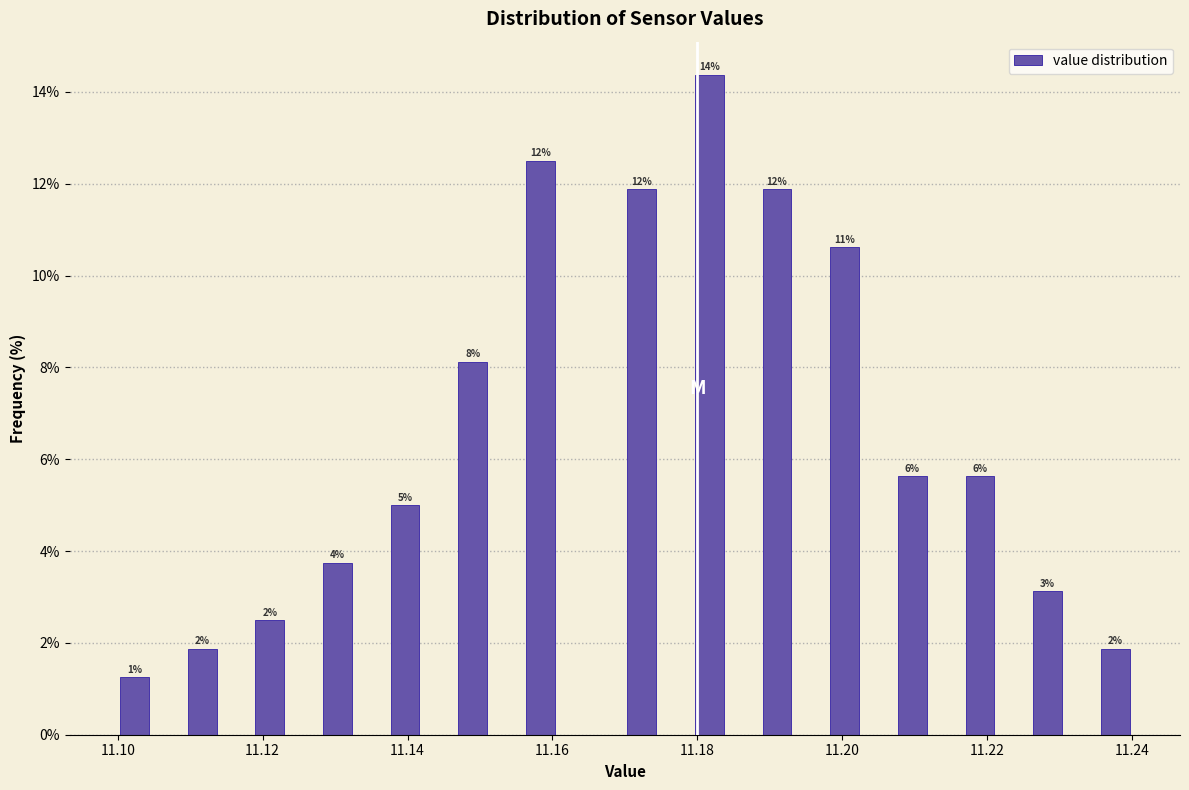

Around what value on the x-axis is the tallest bar? Give the approximate position of its centre, as read against the axis.

11.182